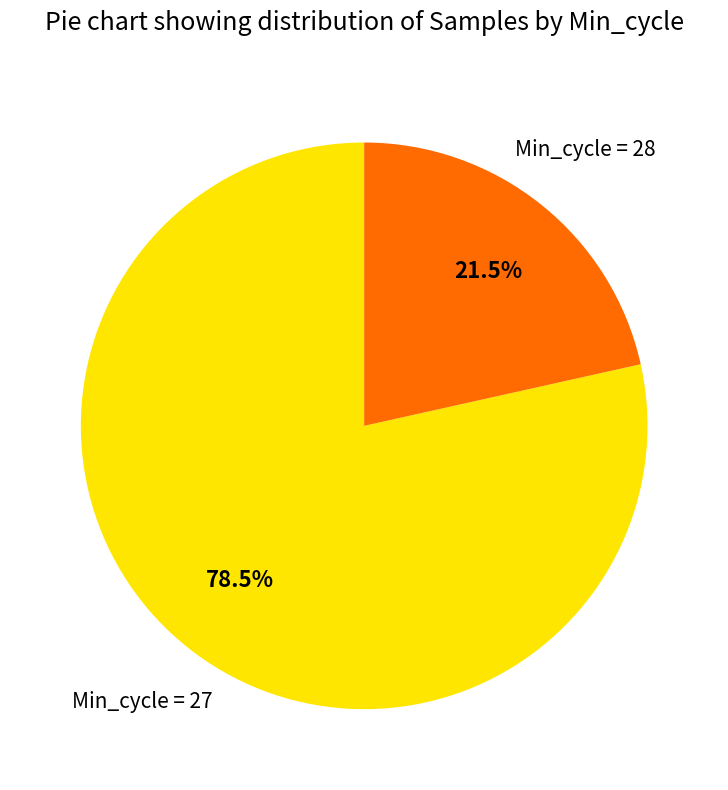

Does any single category account for the majority?

Yes